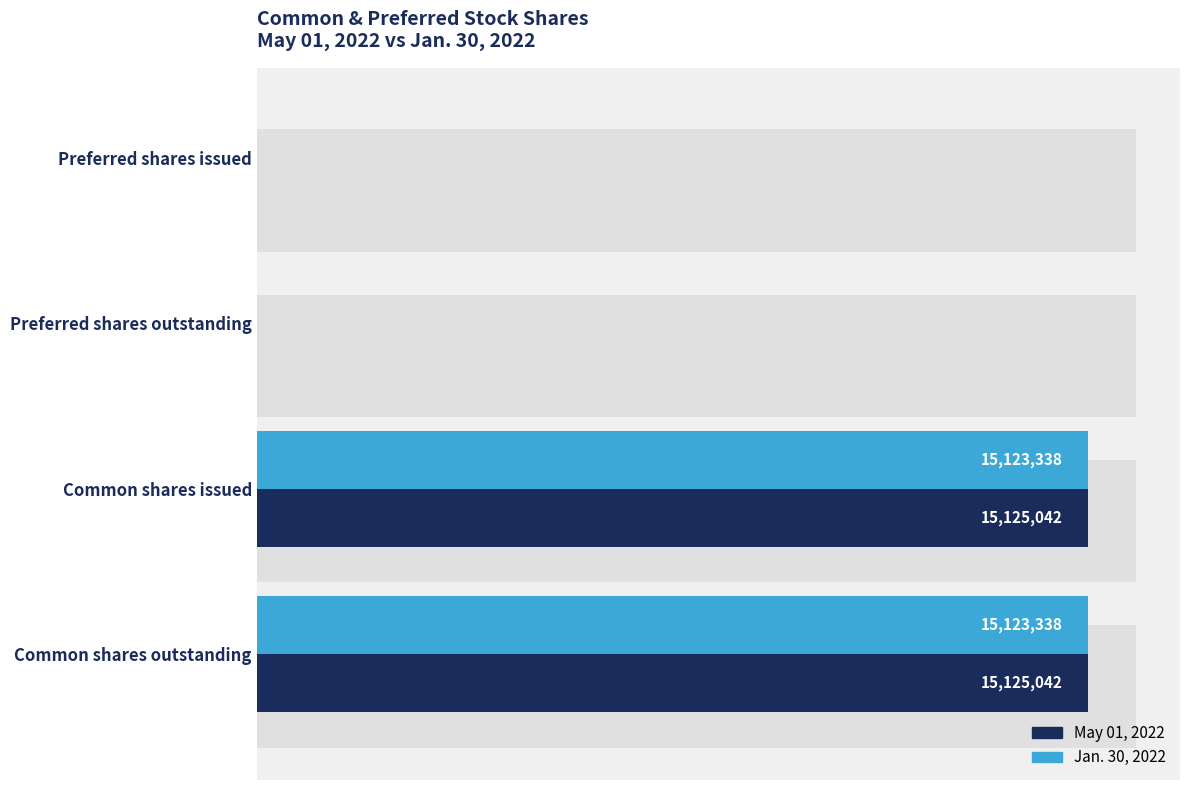

Which has a higher value, Preferred shares outstanding or Common shares outstanding?

Common shares outstanding